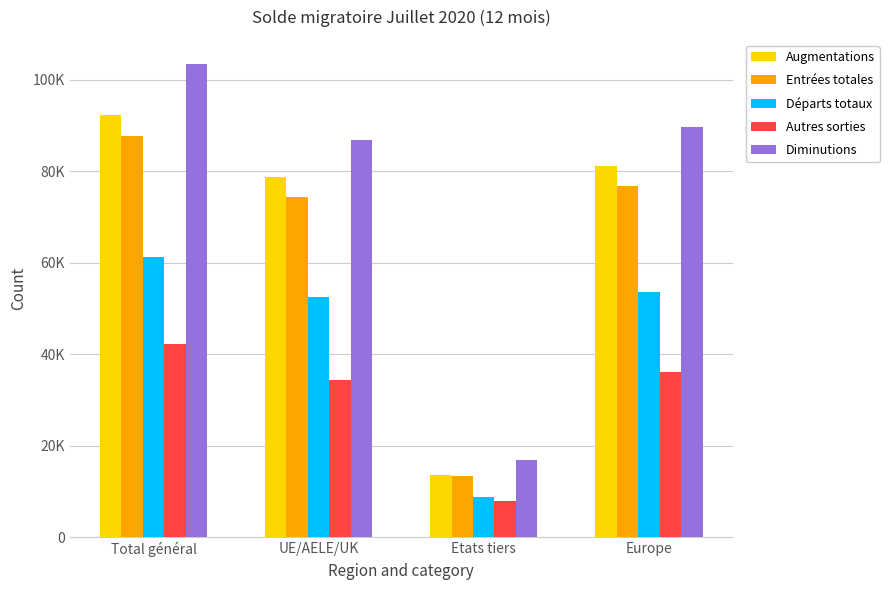

Does the chart contain any negative values?

No